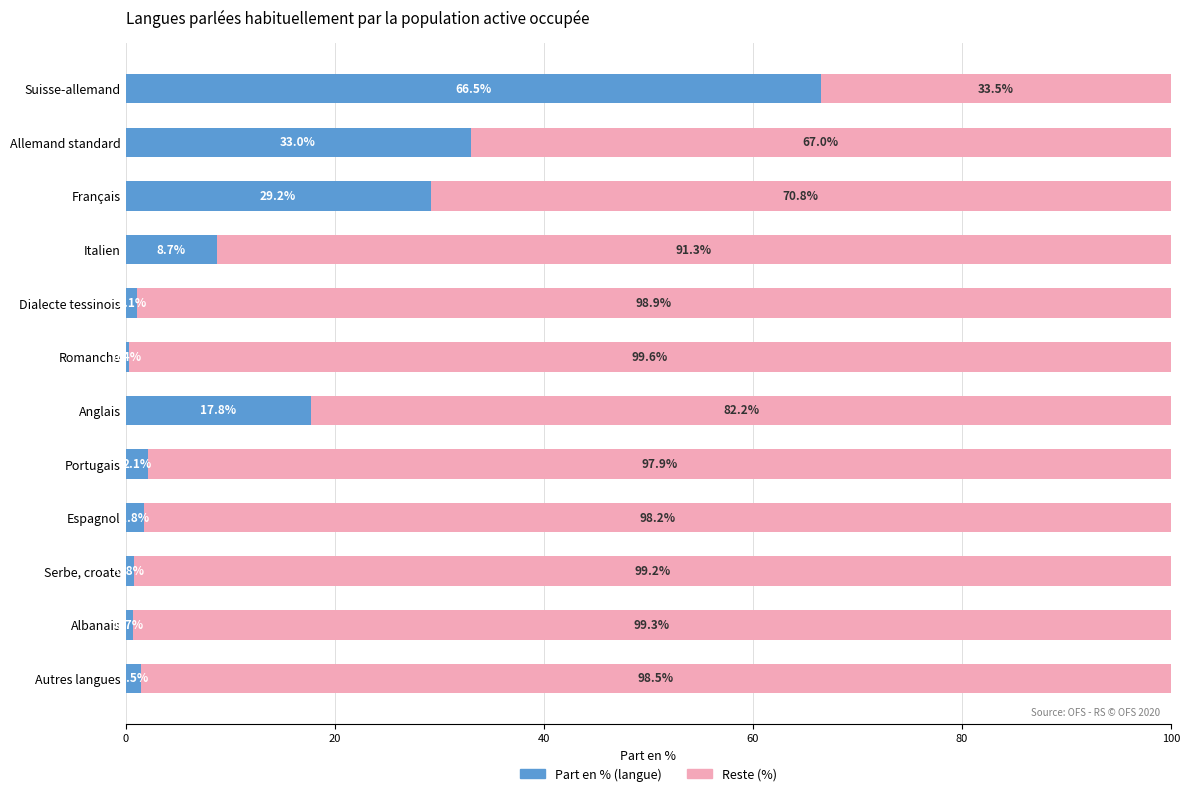

What is the total value across all series at Romanche?

100.0